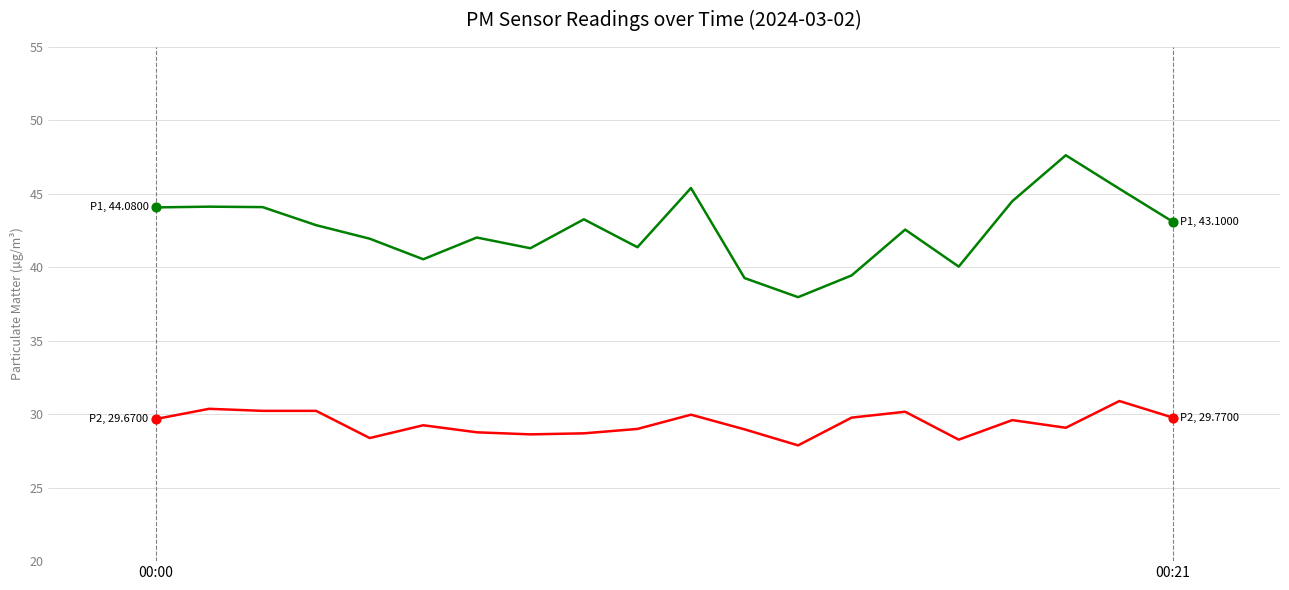

What is the smallest value displayed?

27.9